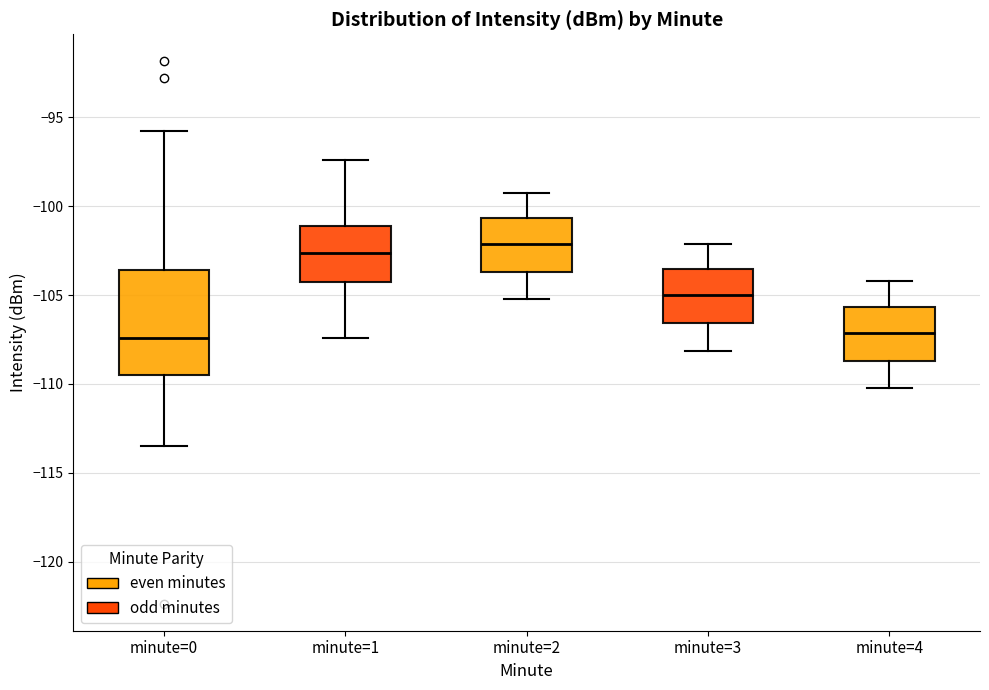

Which box's median line is the highest?

minute=2